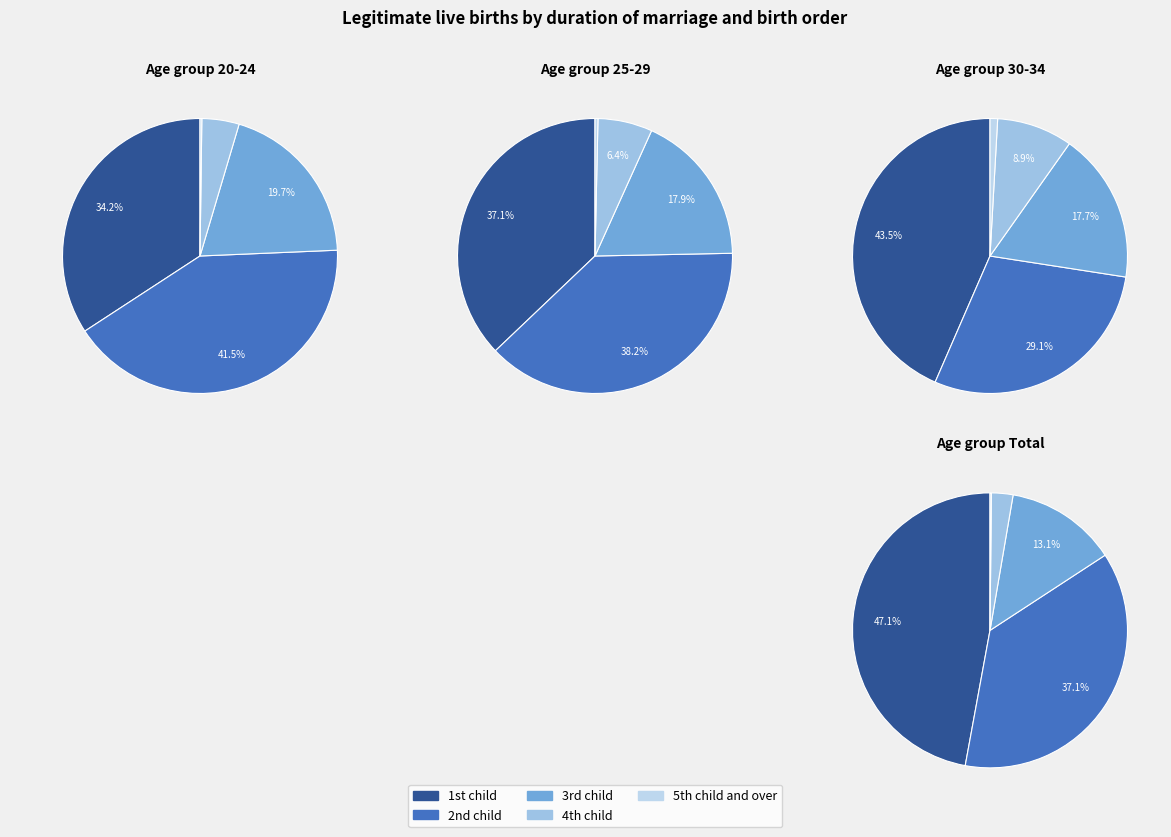

Is it true that 25 is 2% of the pie?

True